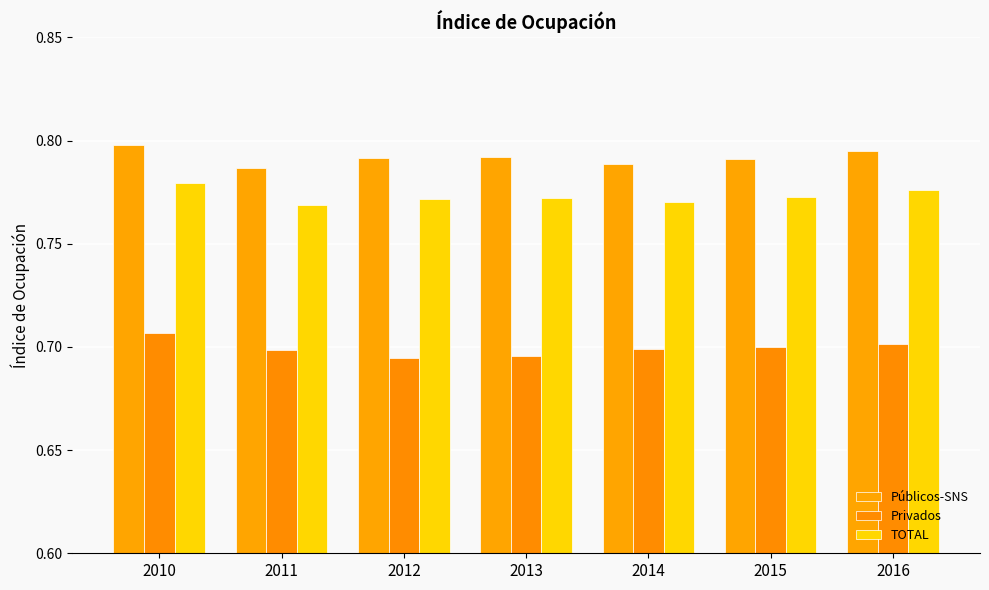

What is the value of the Públicos-SNS bar at the 7th from the left?

0.8